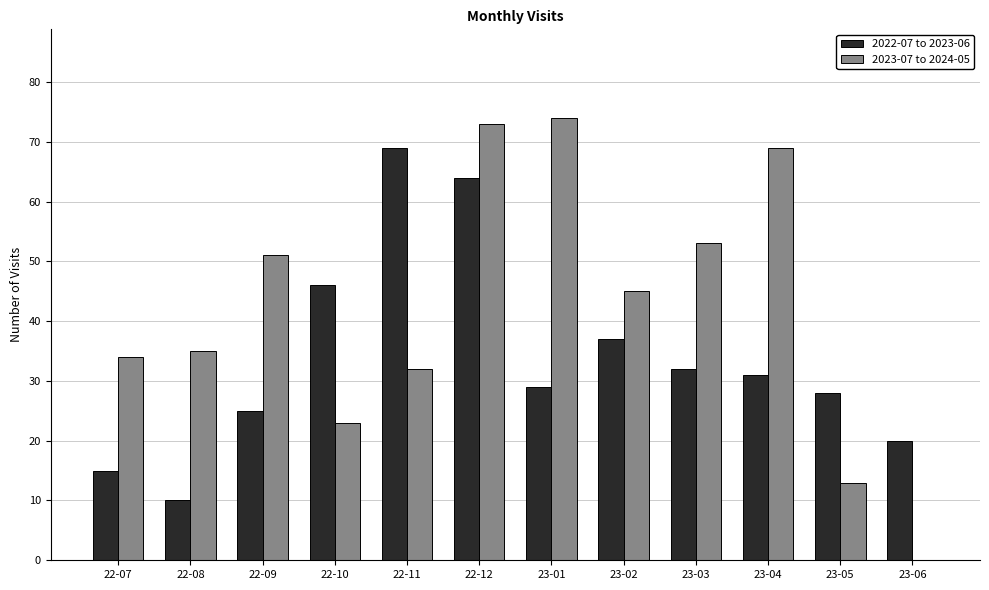

Which series has the largest total across all categories?

2023-07 to 2024-05